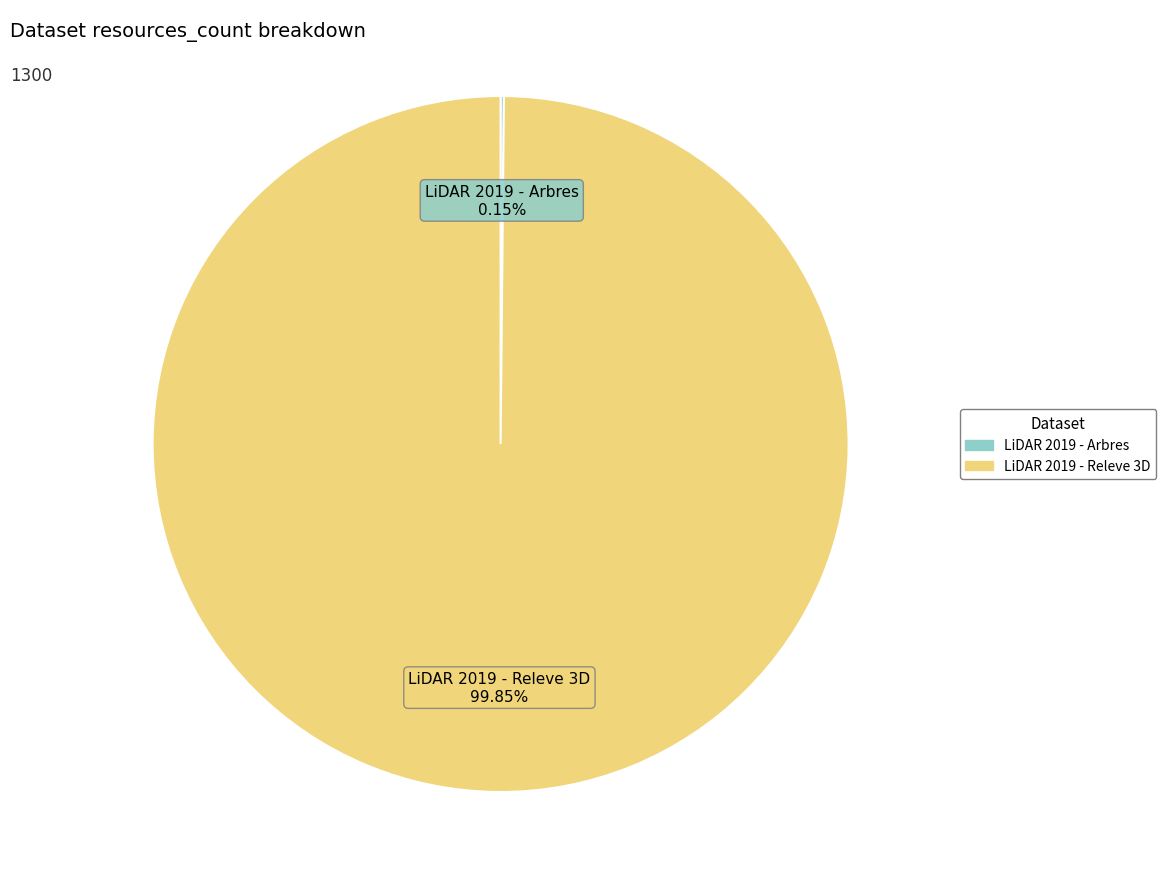

Which slice is the largest?

LiDAR 2019 - Releve 3D